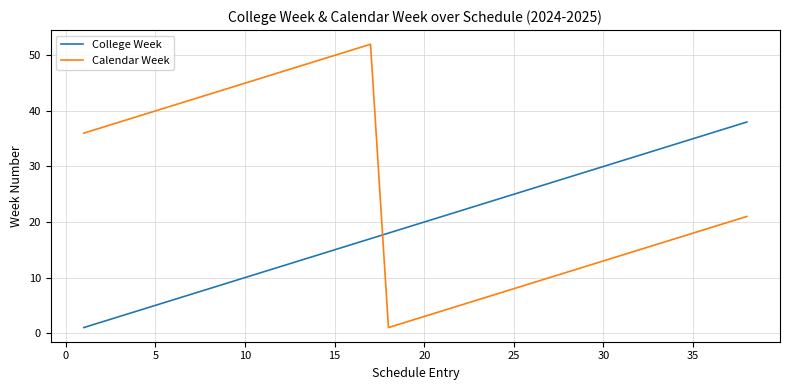

What are all the series names shown in the legend?

College Week, Calendar Week